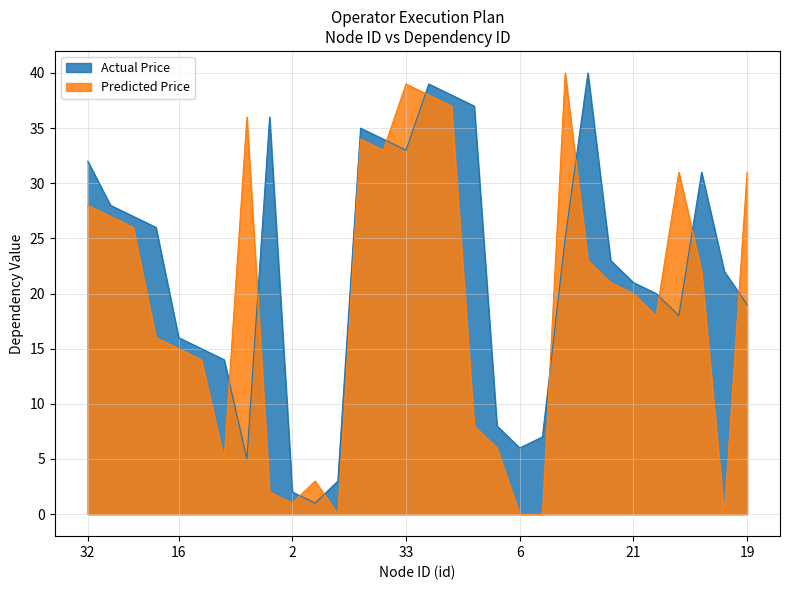

Reading left to right, transcribe all the data shown in this chart.

Actual Price: 32=32	28=28	27=27	26=26	16=16	15=15	14=14	5=5	36=36	2=2	1=1	3=3	35=35	34=34	33=33	39=39	38=38	37=37	8=8	6=6	7=7	25=25	40=40	23=23	21=21	20=20	18=18	31=31	22=22	19=19
Predicted Price: 32=28	28=27	27=26	26=16	16=15	15=14	14=5	5=36	36=2	2=1	1=3	3=0	35=34	34=33	33=39	39=38	38=37	37=8	8=6	6=0	7=0	25=40	40=23	23=21	21=20	20=18	18=31	31=22	22=0	19=31